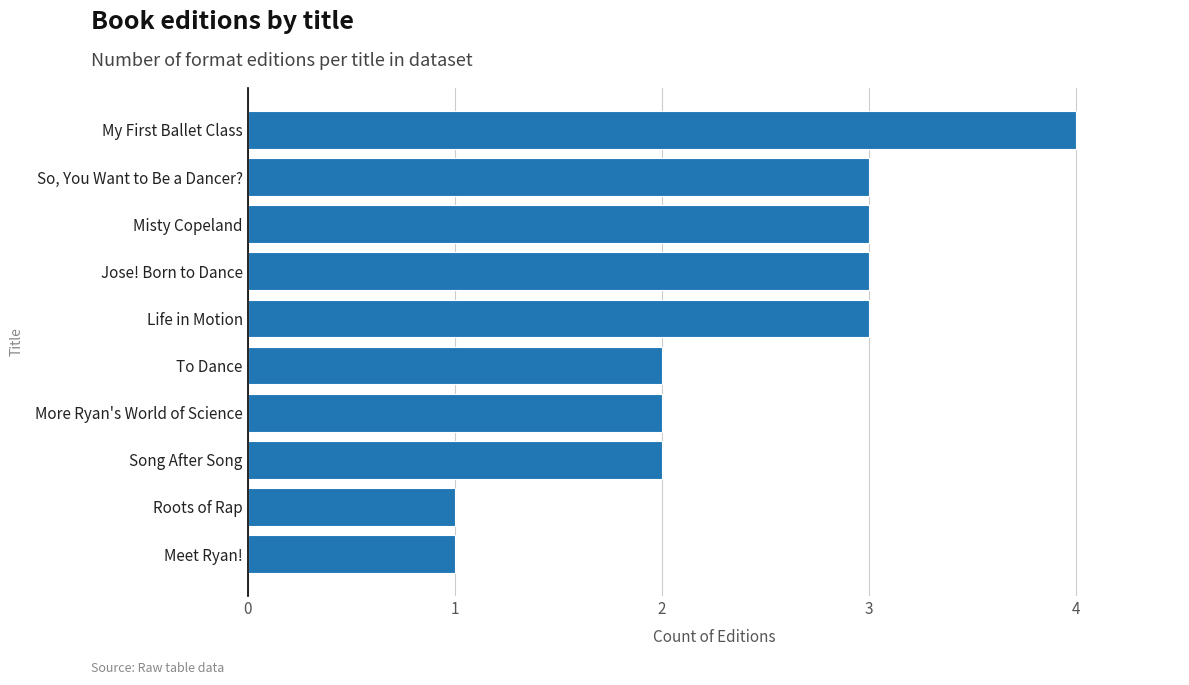

What is the average value?

2